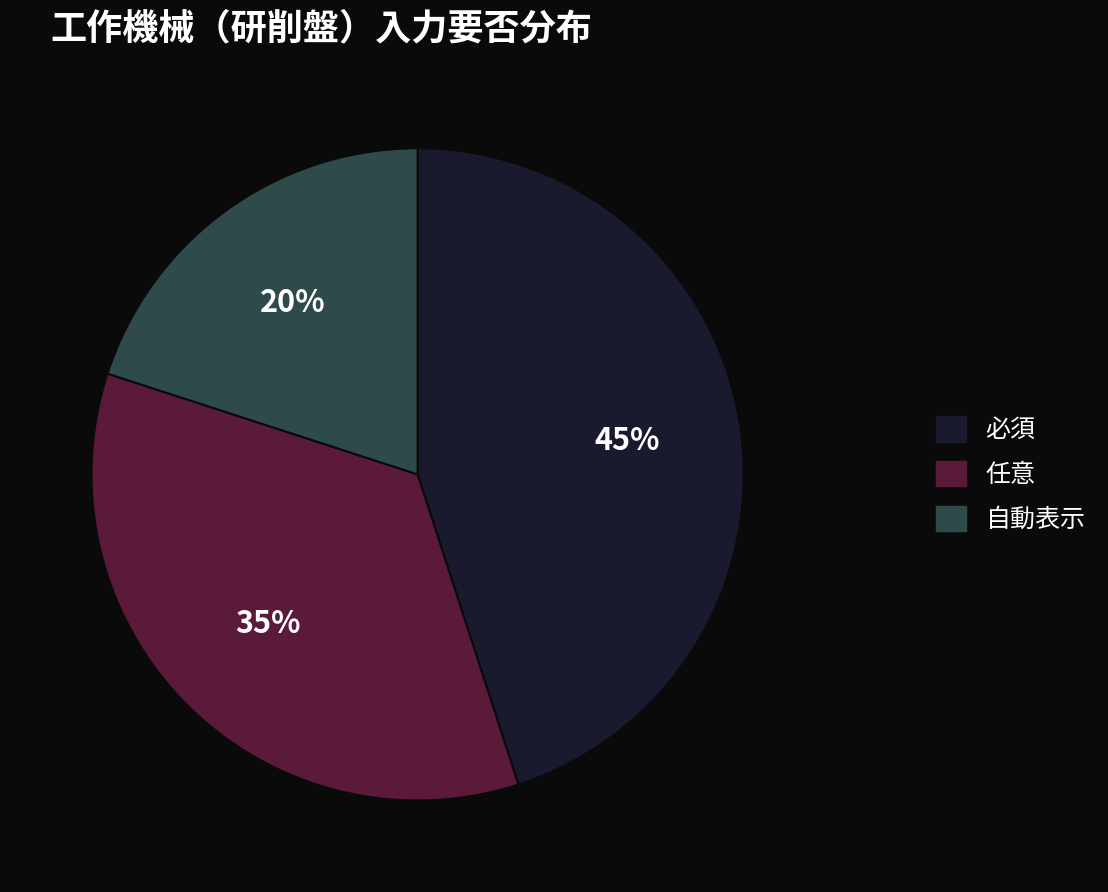

To the nearest percent, what percentage of the pie is 自動表示?

20%